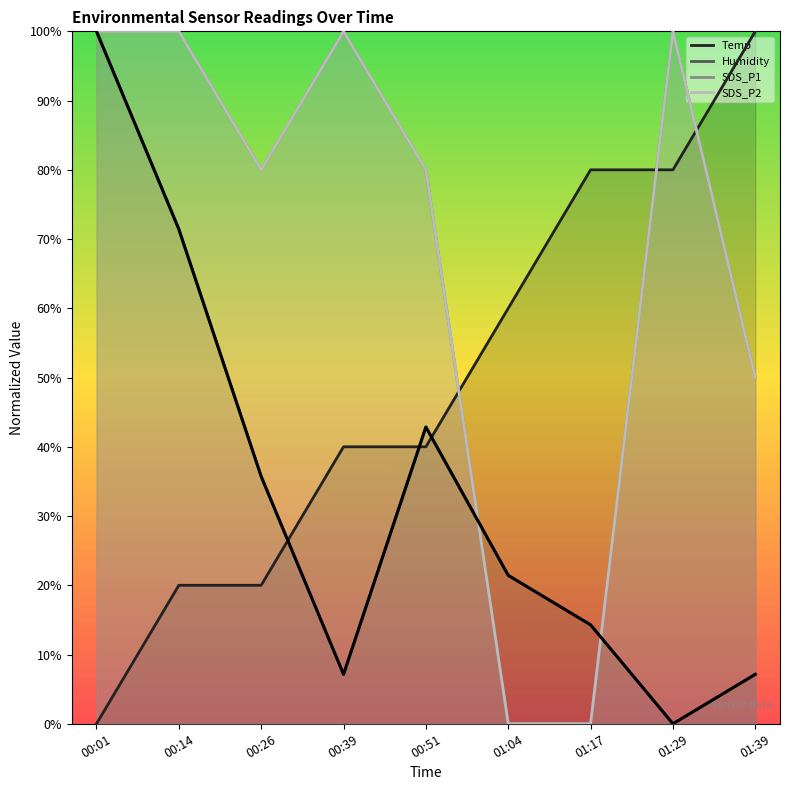

How many values in the Temp series exceed 0?

8